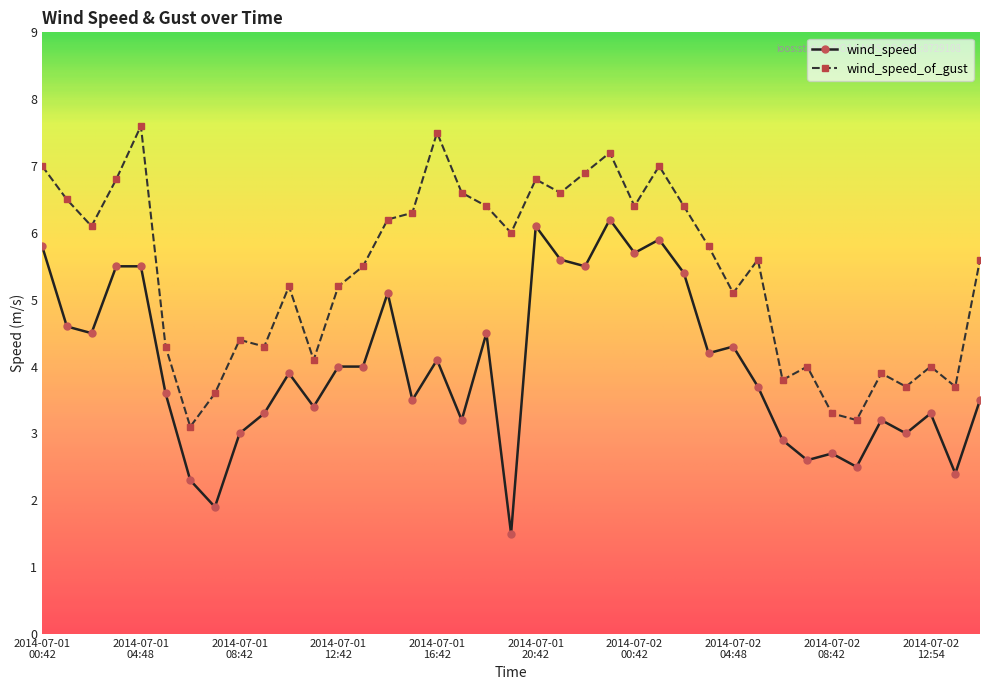

True or false: wind_speed has more than 2 points higher than both neighbors.

True